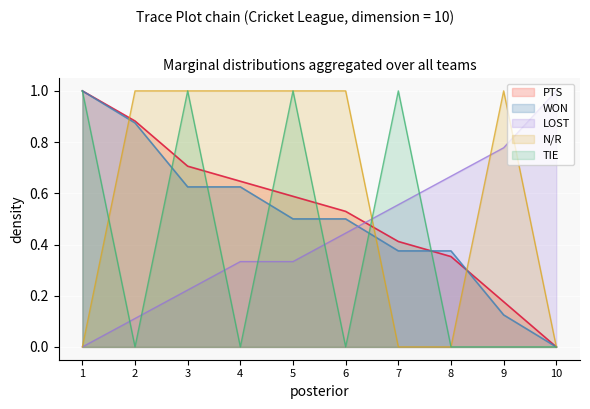

Reading left to right, transcribe all the data shown in this chart.

PTS: 1.0	0.9	0.7	0.6	0.6	0.5	0.4	0.4	0.2	0.0
LOST: 0.0	0.1	0.2	0.3	0.3	0.4	0.6	0.7	0.8	1.0
WON: 1.0	0.9	0.6	0.6	0.5	0.5	0.4	0.4	0.1	0.0
N/R: 0.0	1.0	1.0	1.0	1.0	1.0	0.0	0.0	1.0	0.0
TIE: 1.0	0.0	1.0	0.0	1.0	0.0	1.0	0.0	0.0	0.0